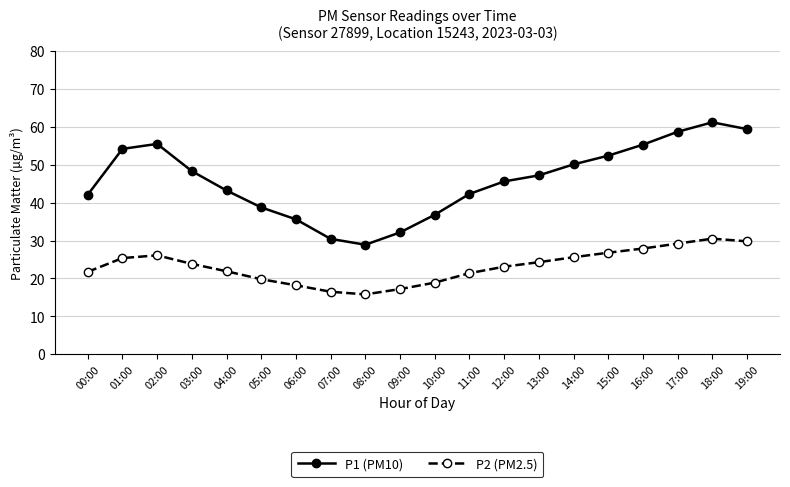

Where is P1 (PM10) nearest to the value 45?

12:00